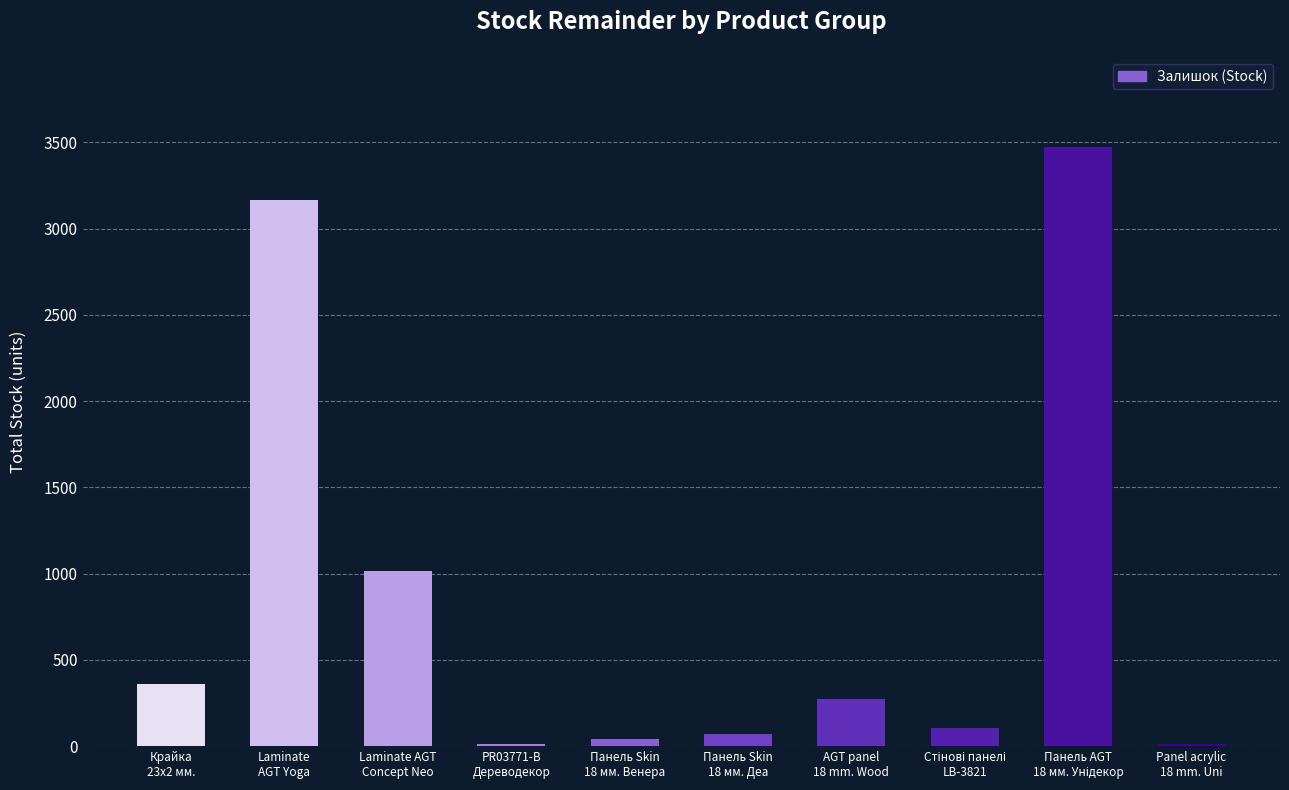

What is the sum of the values at Панель Skin
18 мм. Деа and AGT panel
18 mm. Wood?

344